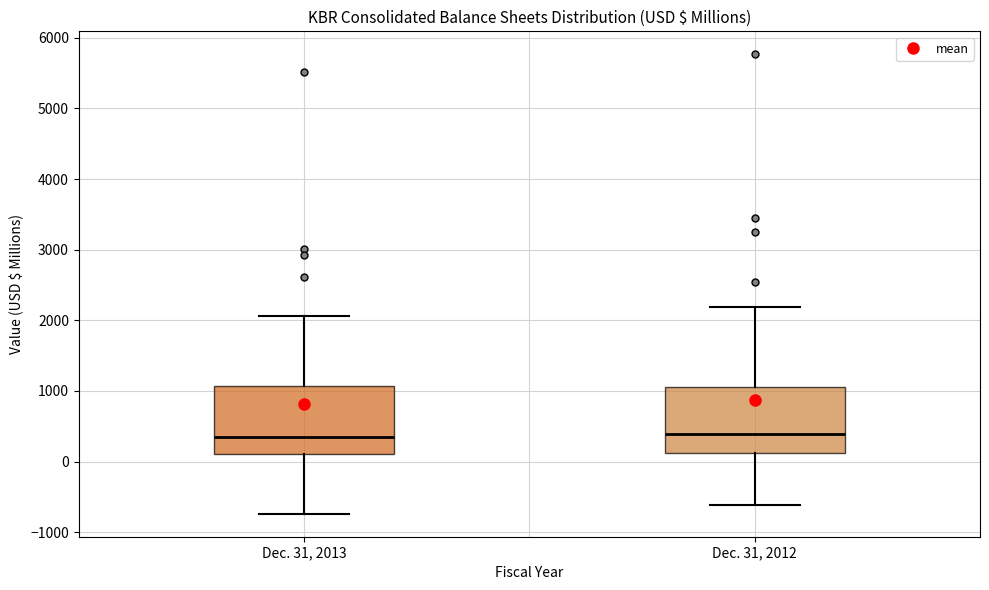

Reading left to right, transcribe this box plot: for each box, give where its median line is, the range the box spans, and where its two whiskers end, as read against the y-axis. The values are not printed on the chart, so give them approximately, as read against the axis.

Dec. 31, 2013: median 300, box 100 to 1100, whiskers -700 to 2100
Dec. 31, 2012: median 400, box 100 to 1100, whiskers -600 to 2200